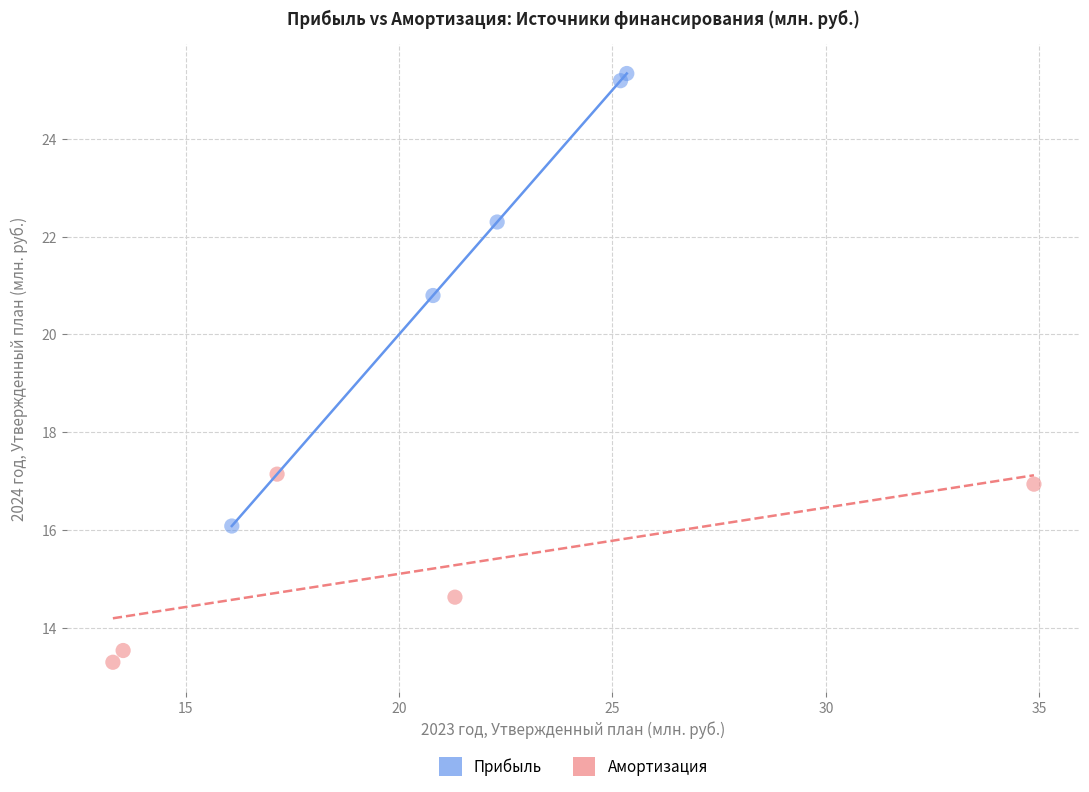

Which series contains the highest Y value?

Прибыль